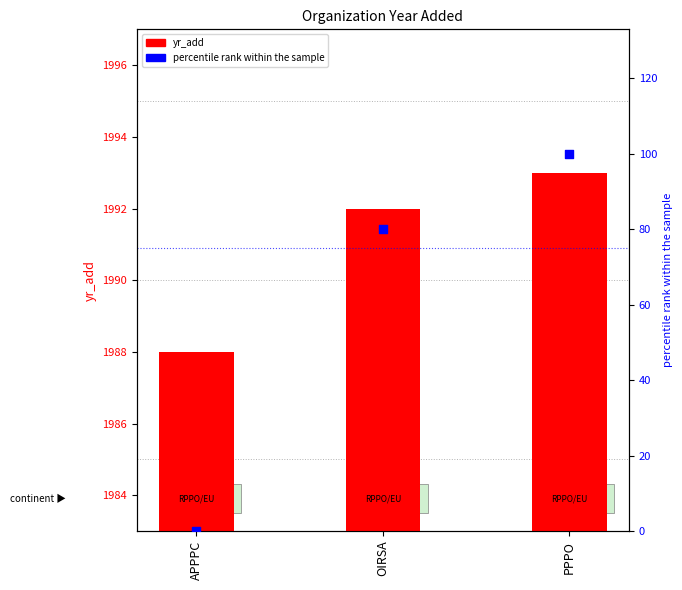

What are all the series names shown in the legend?

yr_add, percentile rank within the sample